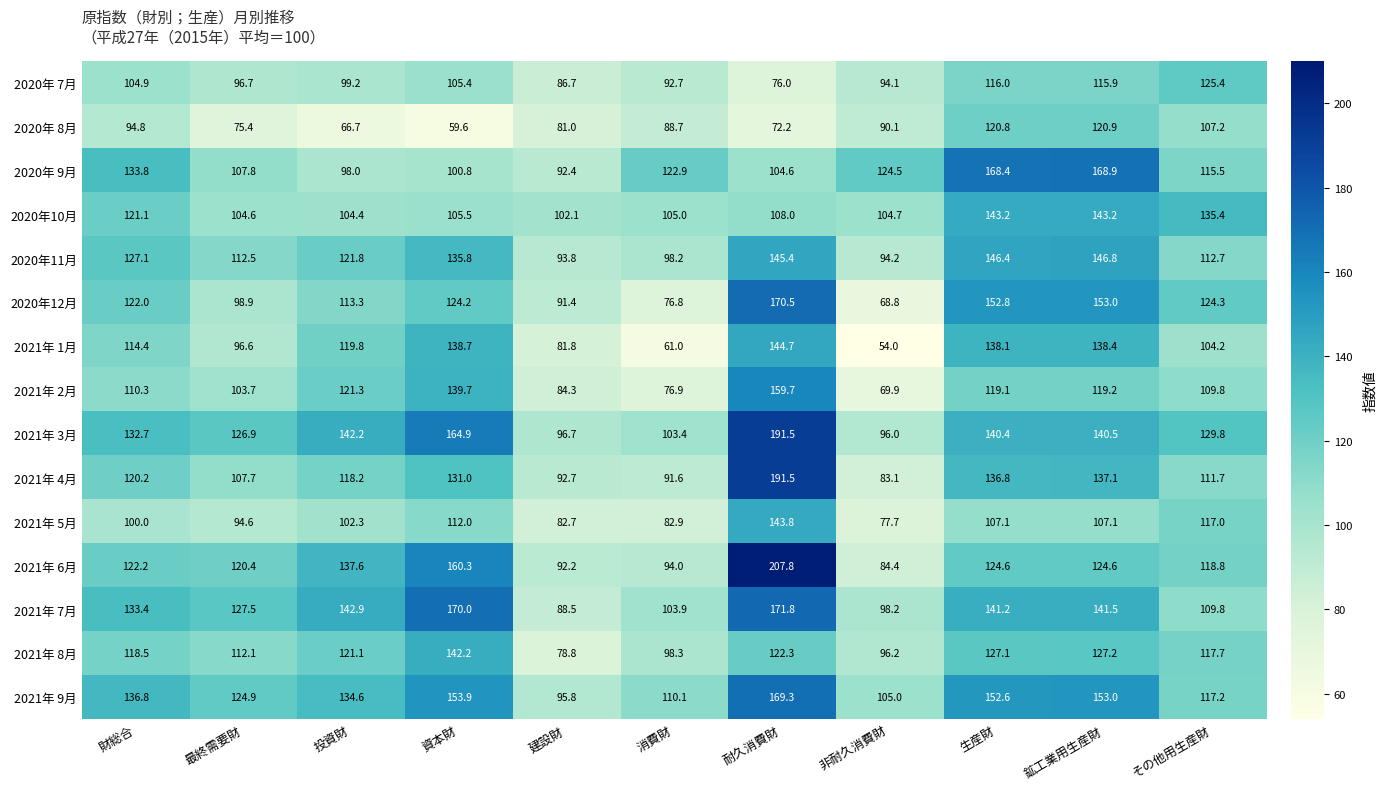

Where is 2021年 7月 nearest to the value 130?

最終需要財